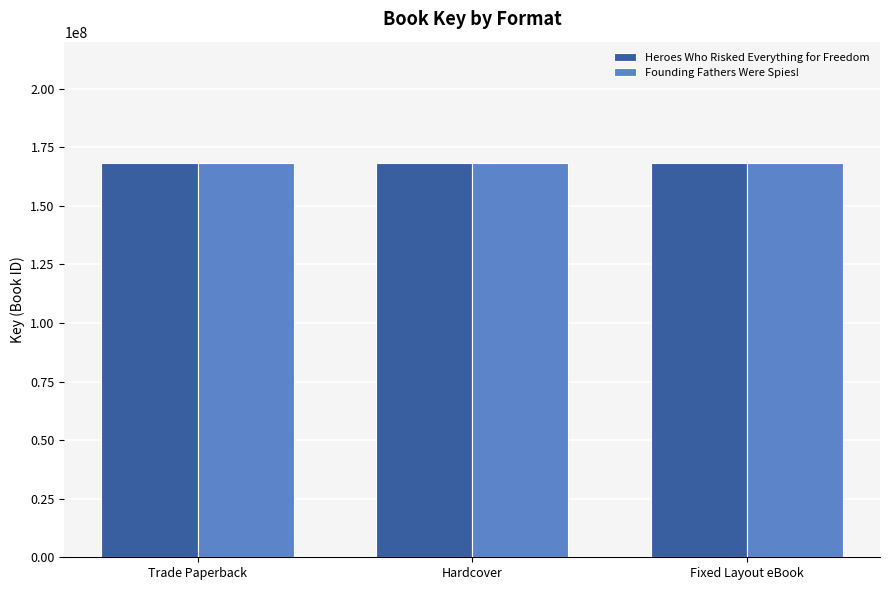

What is the total value across all series at Hardcover?

336046912